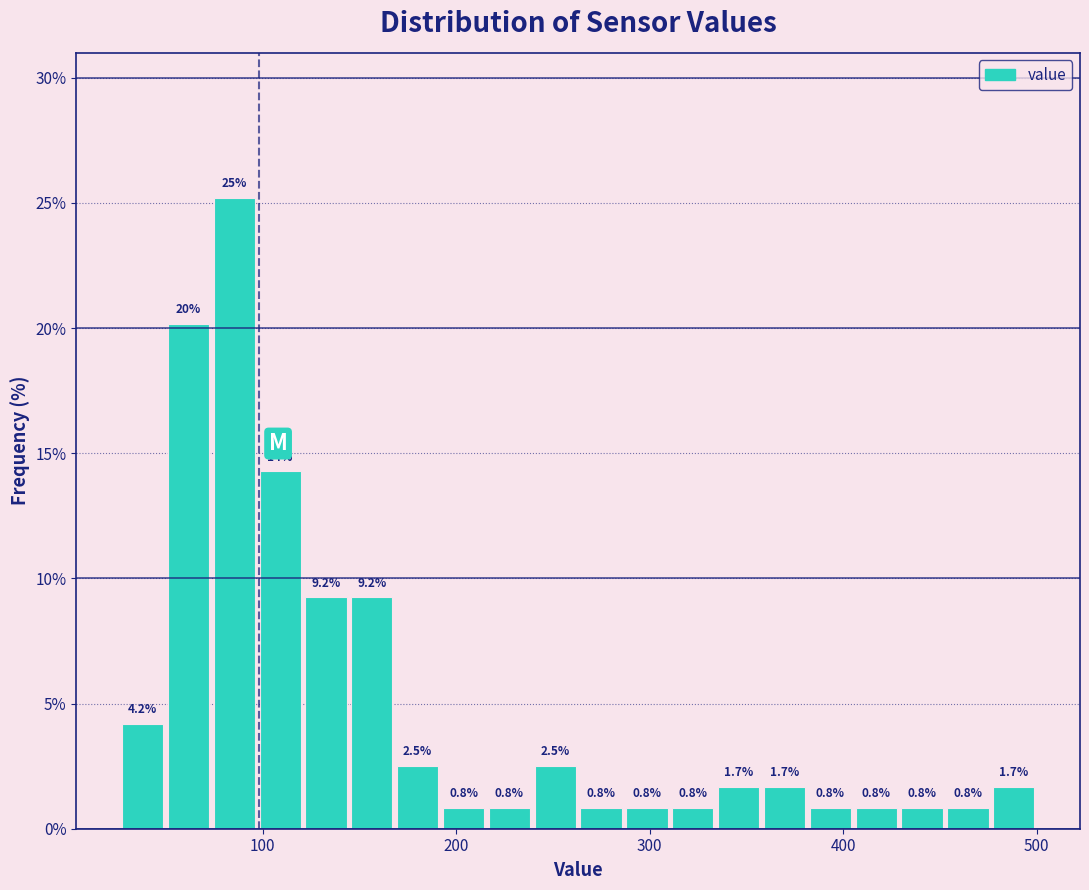

Read against the x-axis, roughly where is the centre of the tallest bar?

90